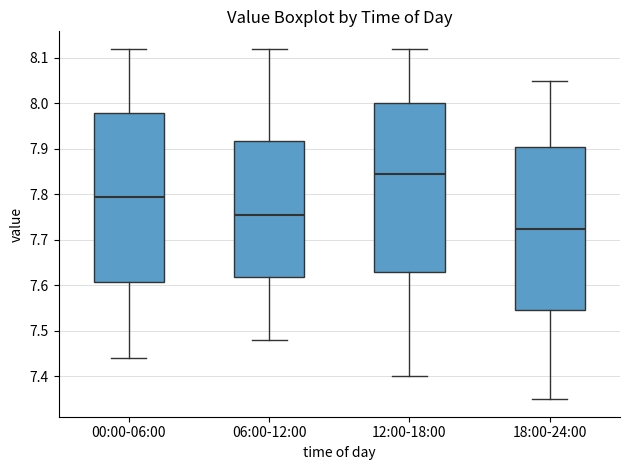

Reading left to right, read every box against the y-axis: the position of its median line, the range the box covers, and the ends of its whiskers. The values are not printed on the chart, so give them approximately, as read against the axis.

00:00-06:00: median 7.80, box 7.61 to 7.98, whiskers 7.44 to 8.12
06:00-12:00: median 7.76, box 7.62 to 7.92, whiskers 7.48 to 8.12
12:00-18:00: median 7.85, box 7.63 to 8.00, whiskers 7.40 to 8.12
18:00-24:00: median 7.73, box 7.55 to 7.91, whiskers 7.35 to 8.05